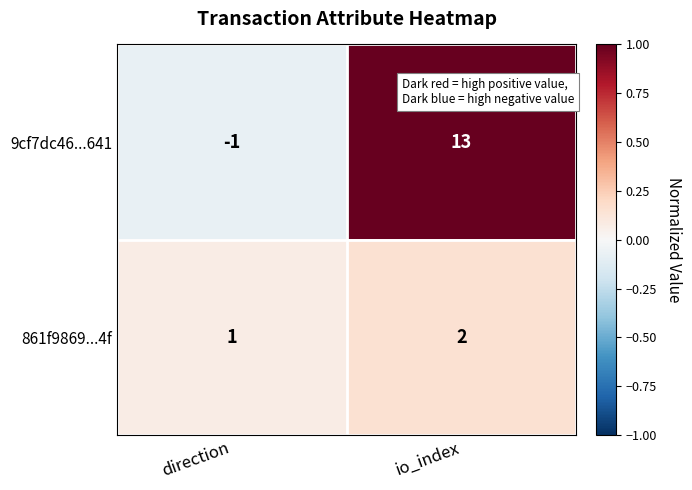

Between direction and io_index, which series saw the biggest shift?

9cf7dc46...641